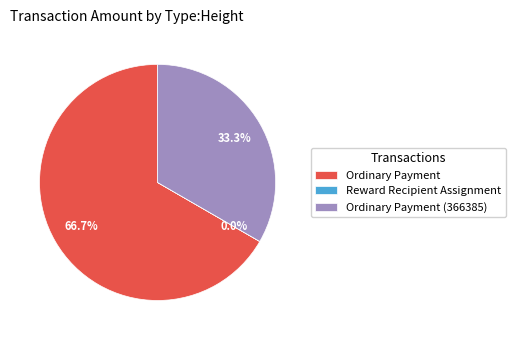

Which category accounts for the majority?

Ordinary Payment